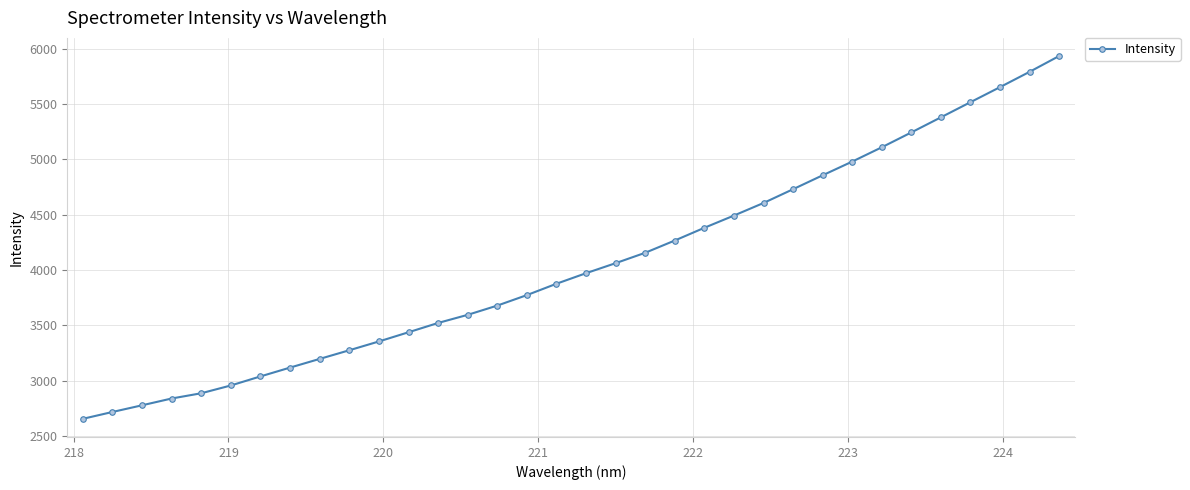

True or false: the data has more than 2 interior local peaks.

False